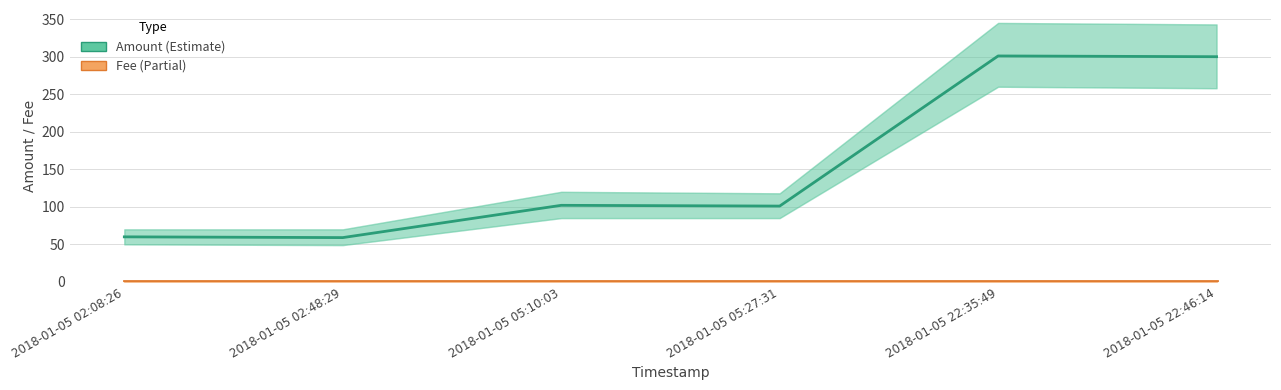

What is the value of the Amount point at the 5th from the left?

301